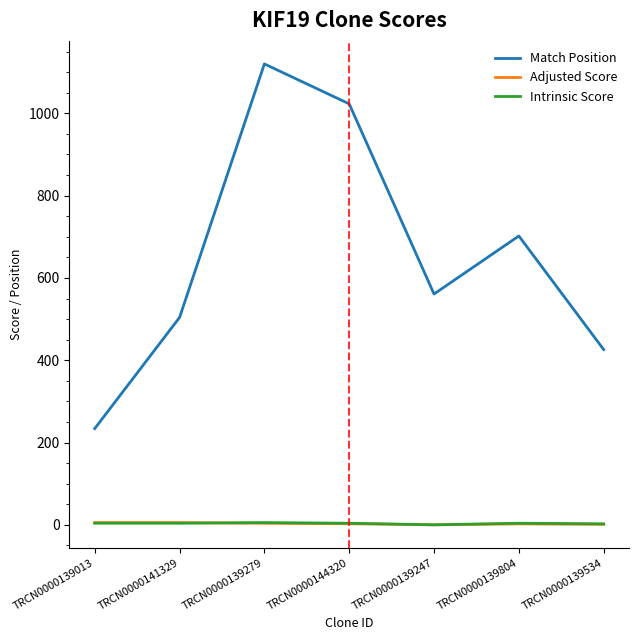

In Match Position, how many points are lower than both neighbors (excluding endpoints)?

1